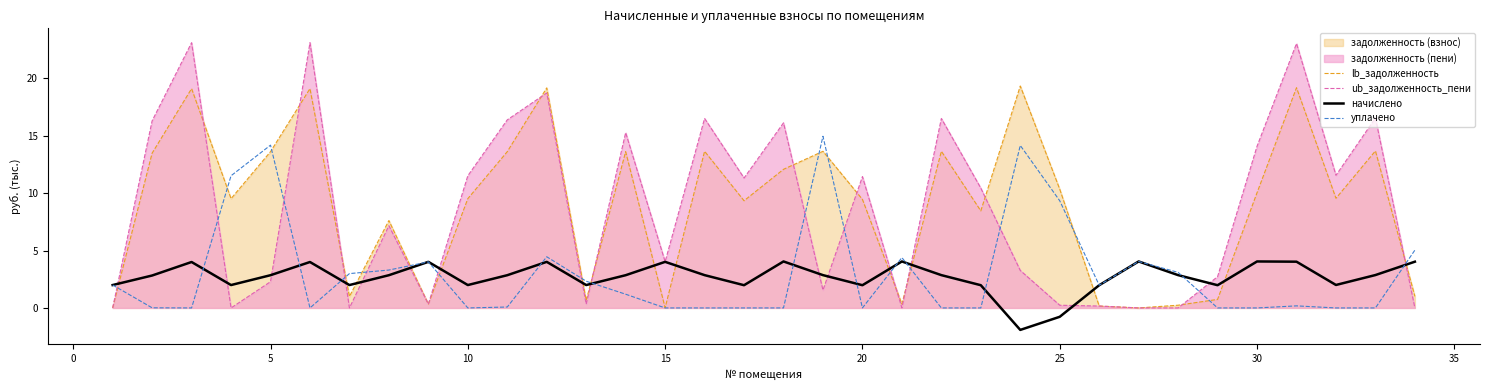

What is the spread (max minus min) of values at 15?

4.0